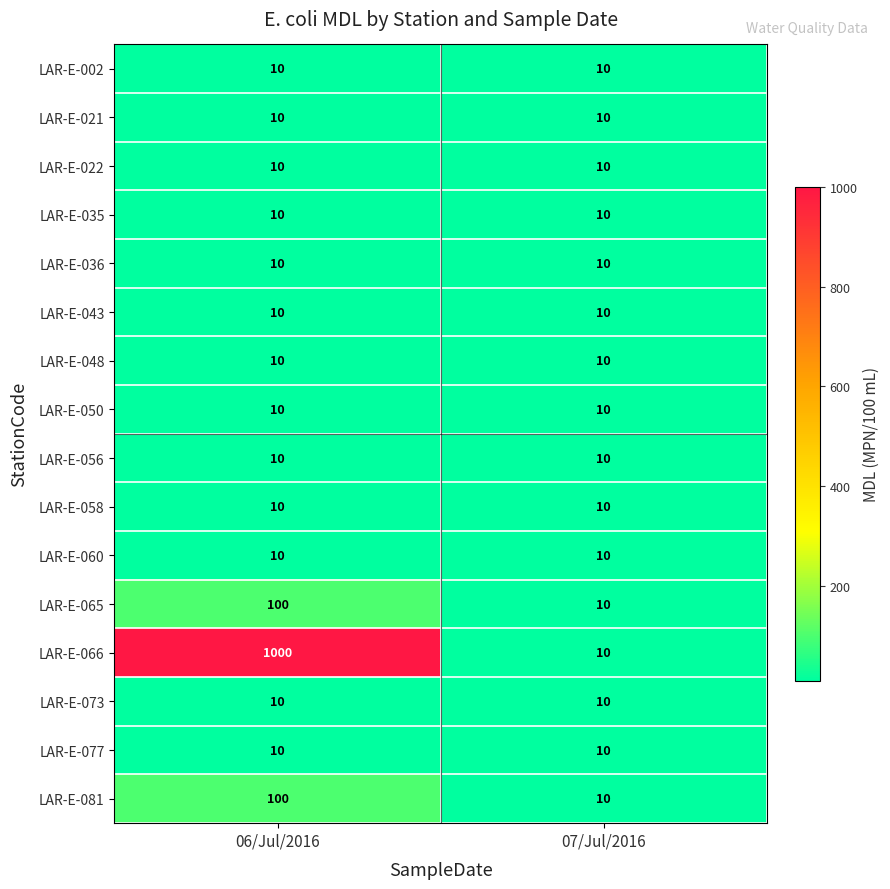

How many distinct data groups are displayed?

16